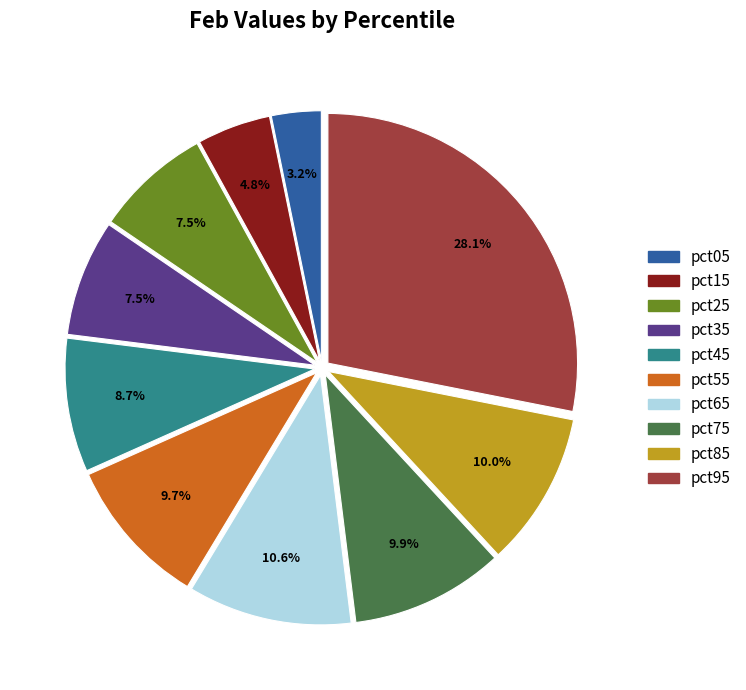

What percentage do pct75 and pct65 together represent?

20.5%